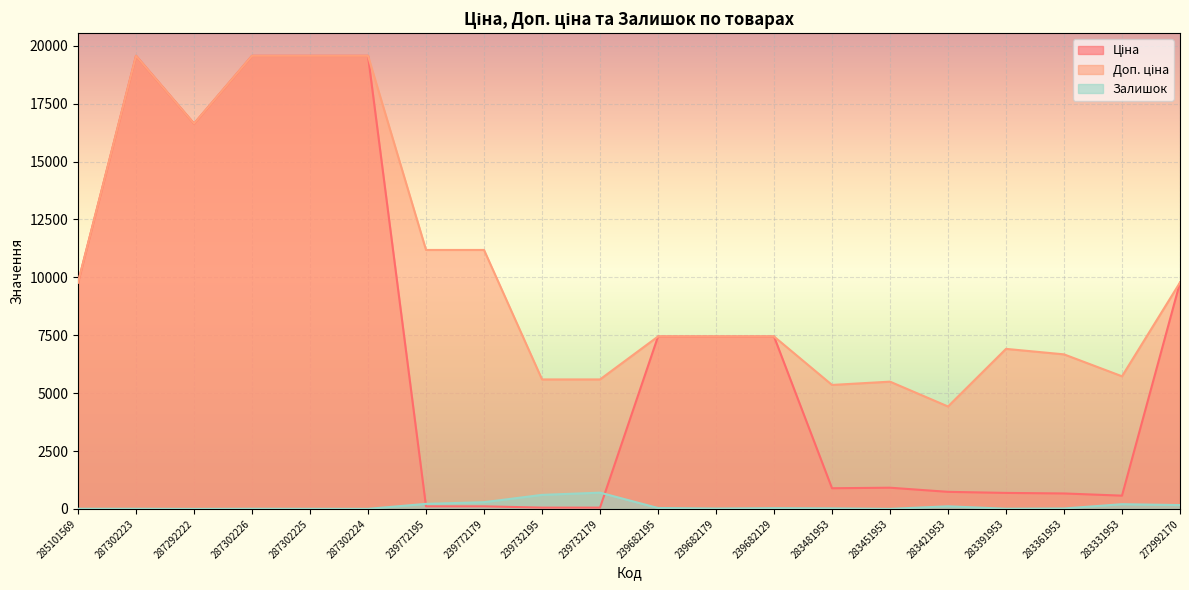

Is the value of Залишок at 239682195 greater than the value of Ціна at 283421953?

No